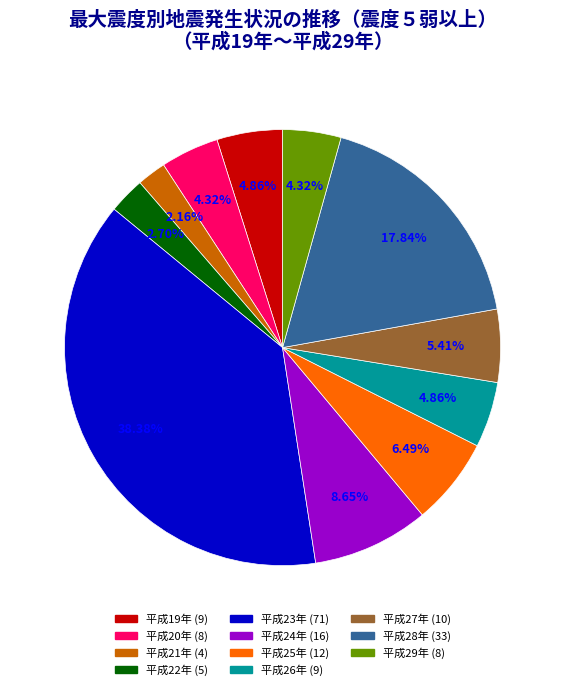

How many slices are in this pie chart?

11